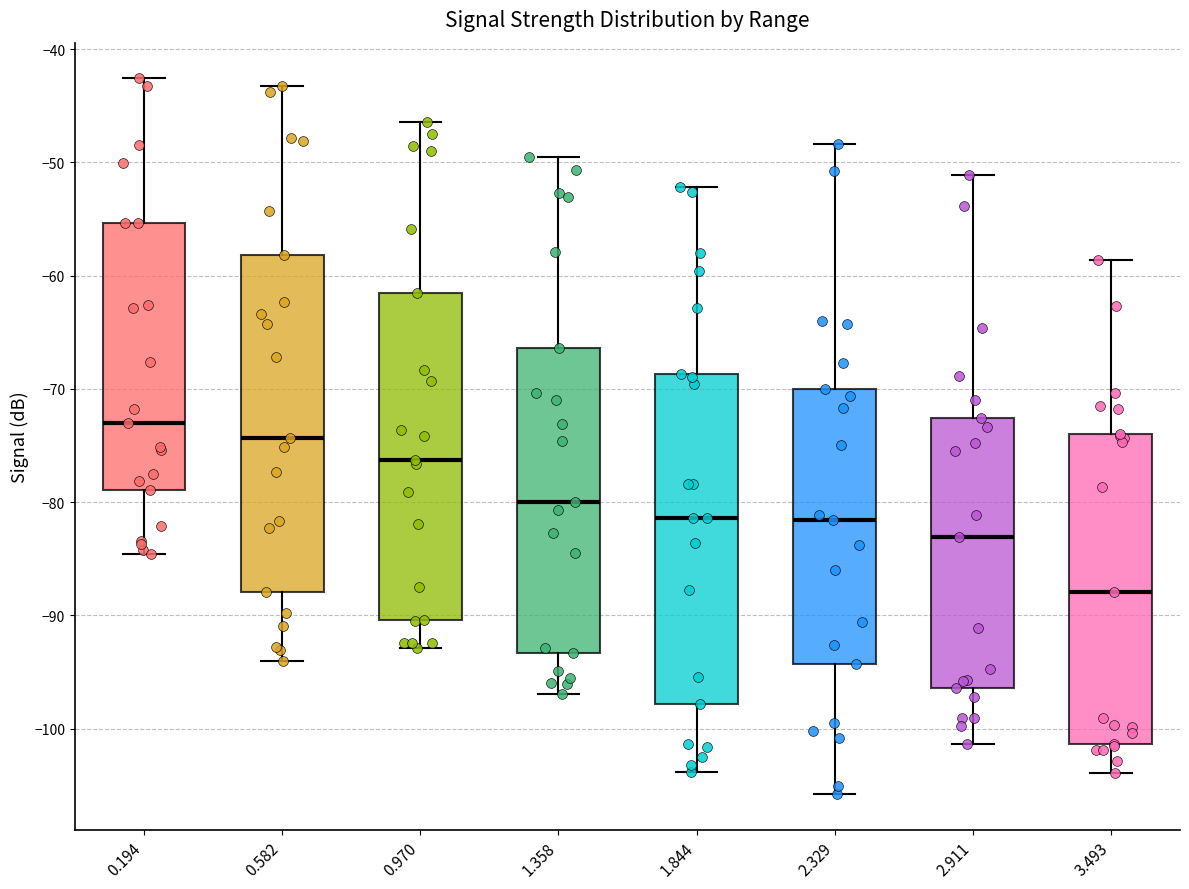

Reading left to right, transcribe this box plot: for each box, give where its median line is, the range the box spans, and where its two whiskers end, as read against the y-axis. The values are not printed on the chart, so give them approximately, as read against the axis.

0.194: median -73, box -79 to -55, whiskers -85 to -43
0.582: median -74, box -88 to -58, whiskers -94 to -43
0.970: median -76, box -90 to -61, whiskers -93 to -46
1.358: median -80, box -93 to -66, whiskers -97 to -49
1.844: median -81, box -98 to -69, whiskers -104 to -52
2.329: median -82, box -94 to -70, whiskers -106 to -48
2.911: median -83, box -96 to -73, whiskers -101 to -51
3.493: median -88, box -101 to -74, whiskers -104 to -59